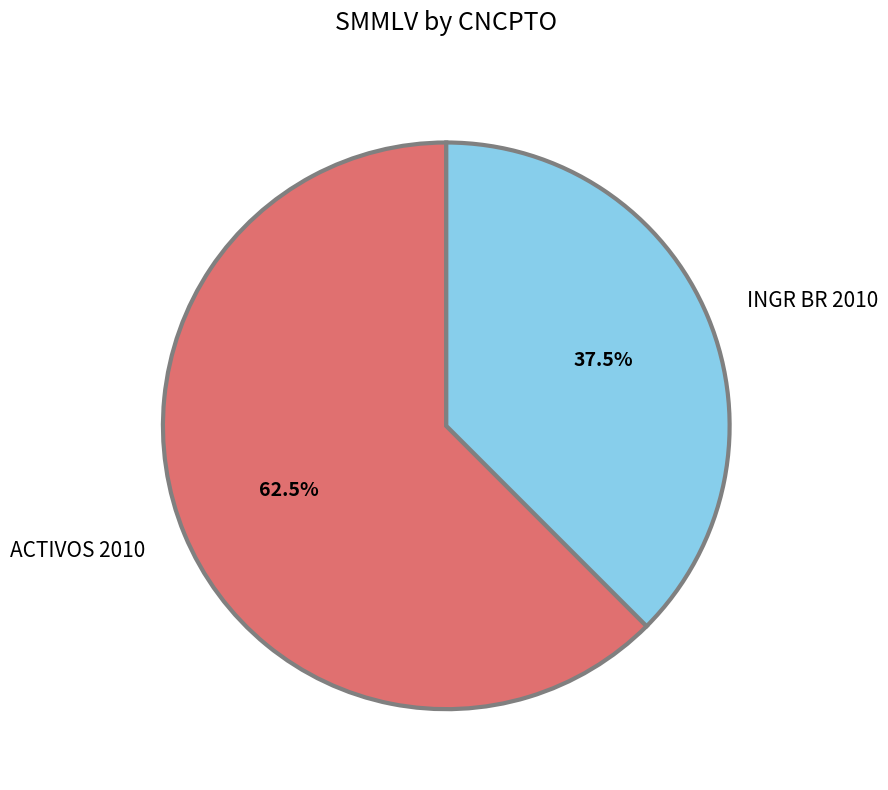

To the nearest percent, what is the average slice percentage?

50%